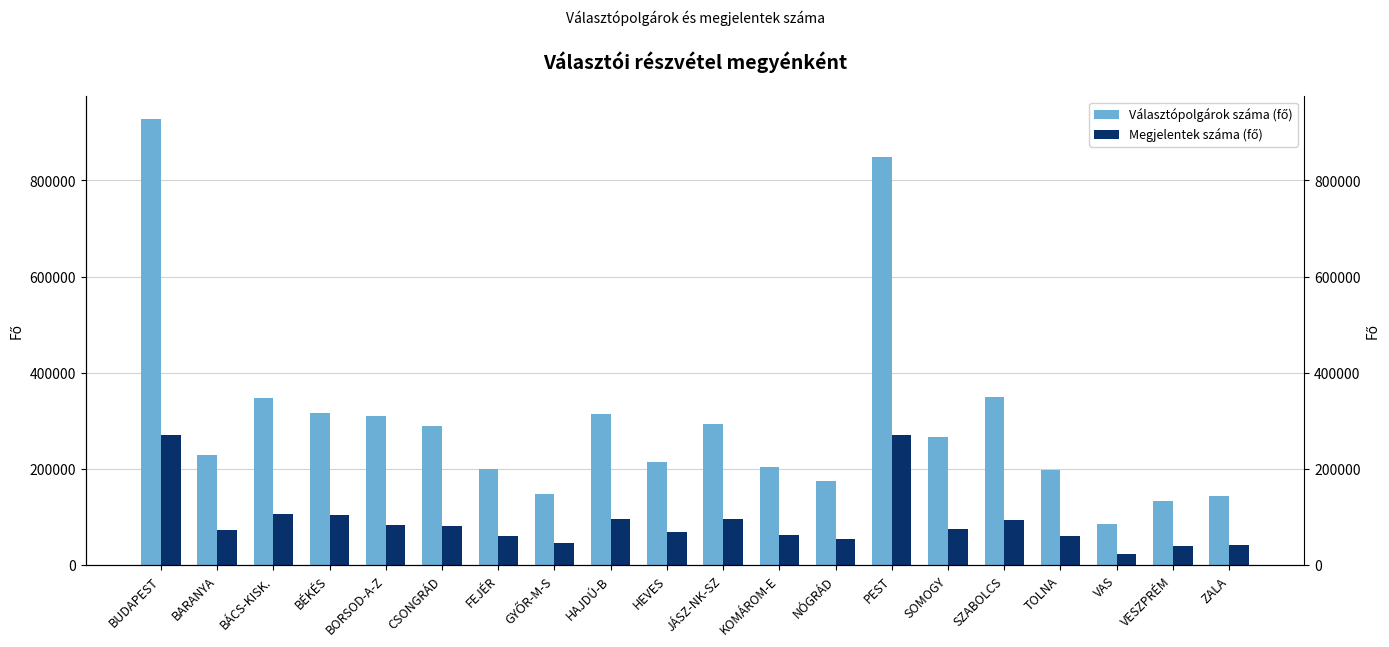

How many groups of bars are there?

20